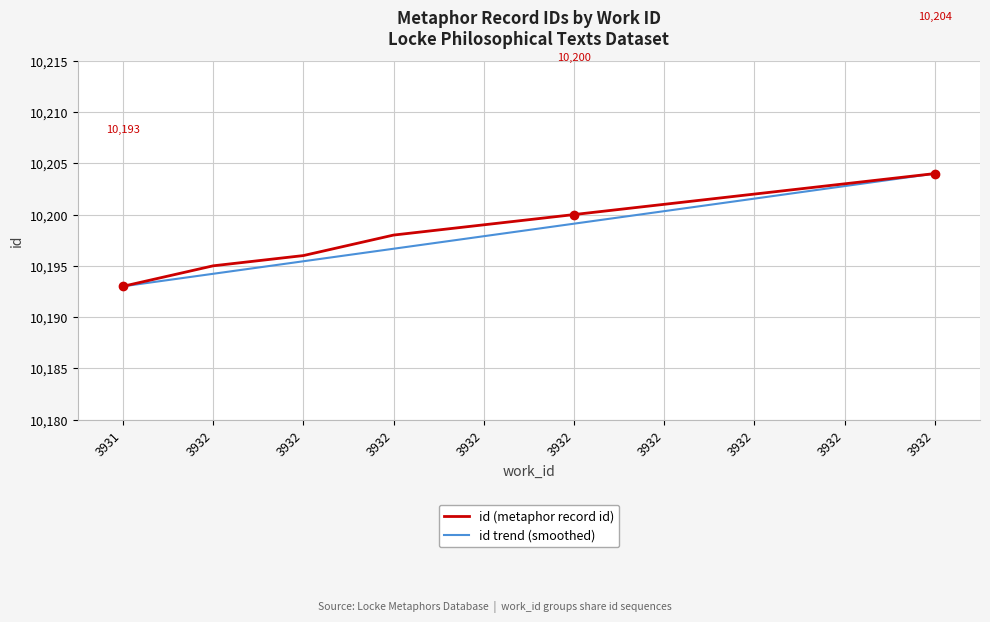

True or false: id (metaphor record id) and id trend (smoothed) cross at least once.

False